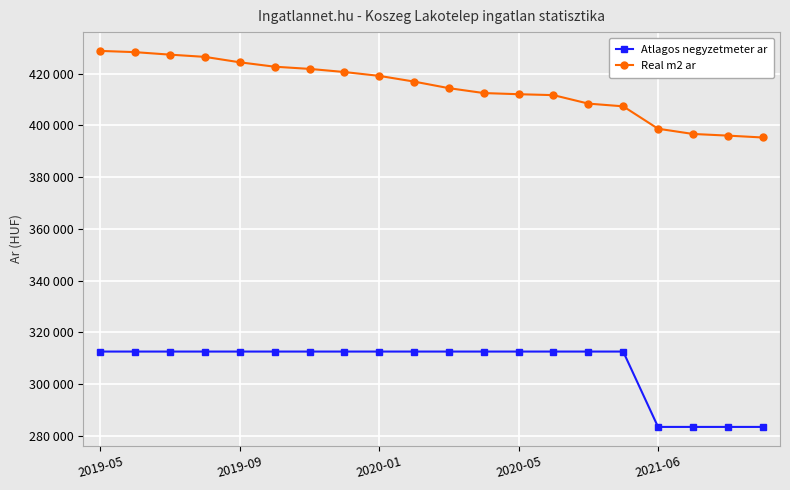

Is this an area chart (filled region under the line)?

No